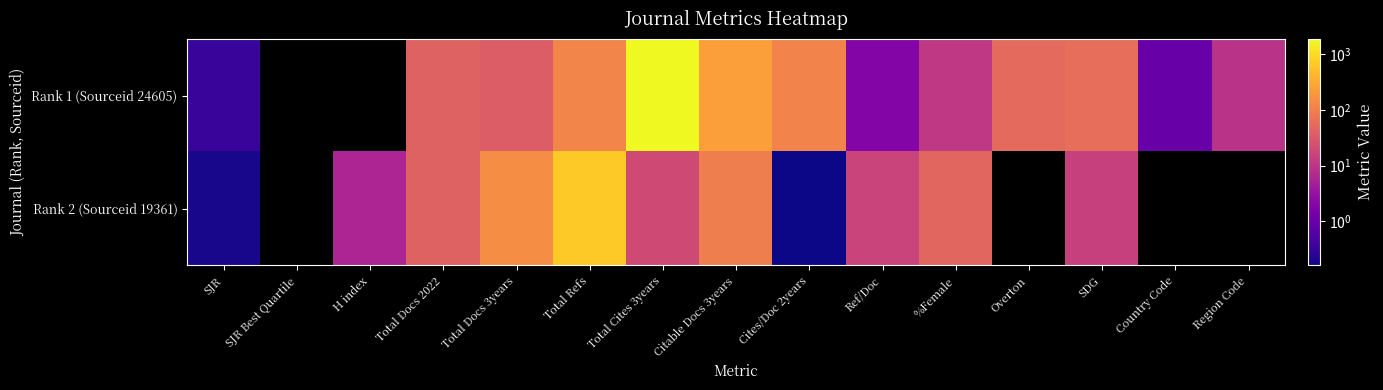

Which category has the lowest value in the Rank 2 (Sourceid 19361) series?

Cites/Doc 2years